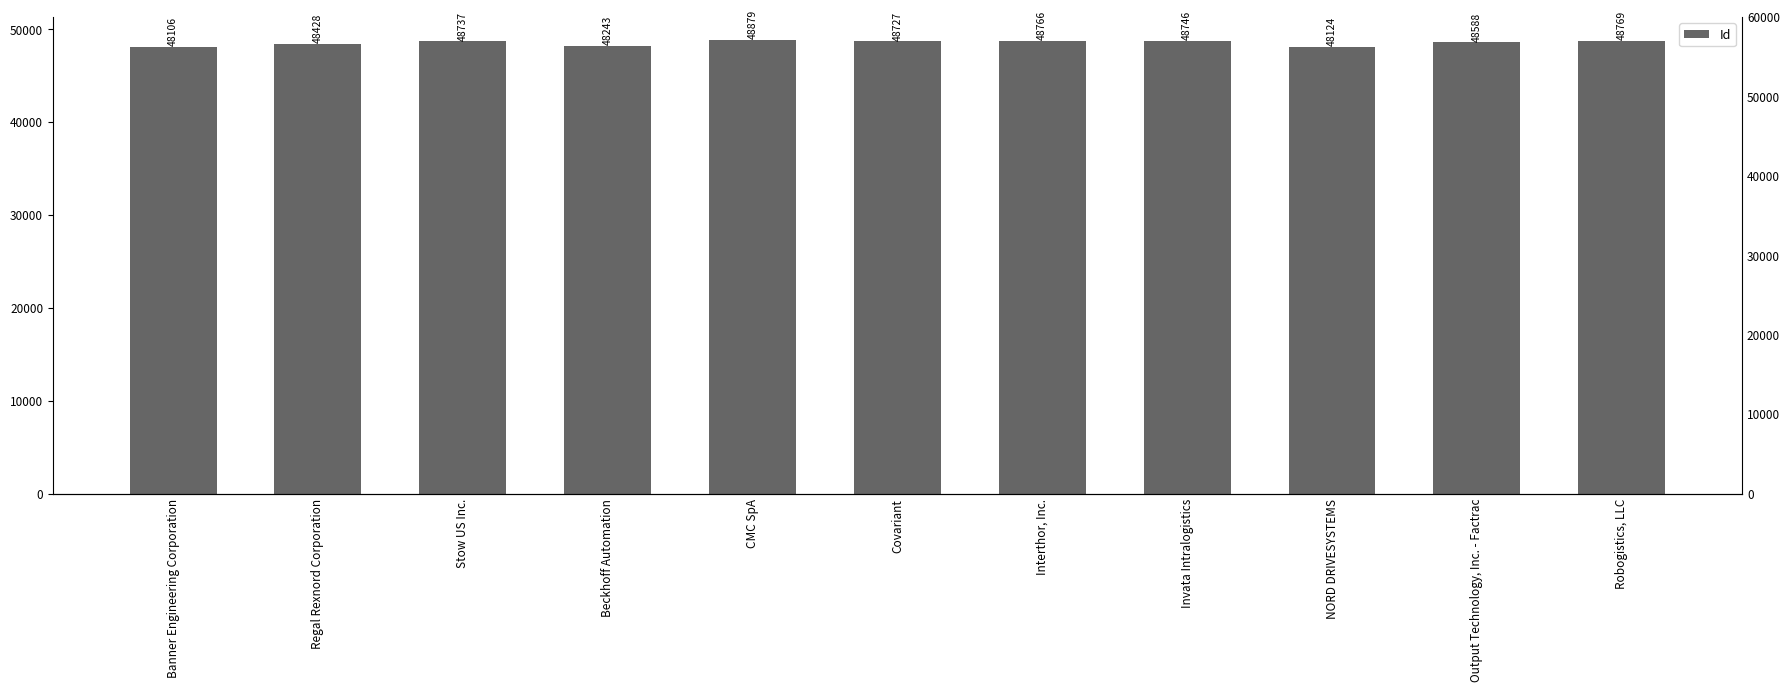

Reading left to right, transcribe all the data shown in this chart.

48106	48428	48737	48243	48879	48727	48766	48746	48124	48588	48769